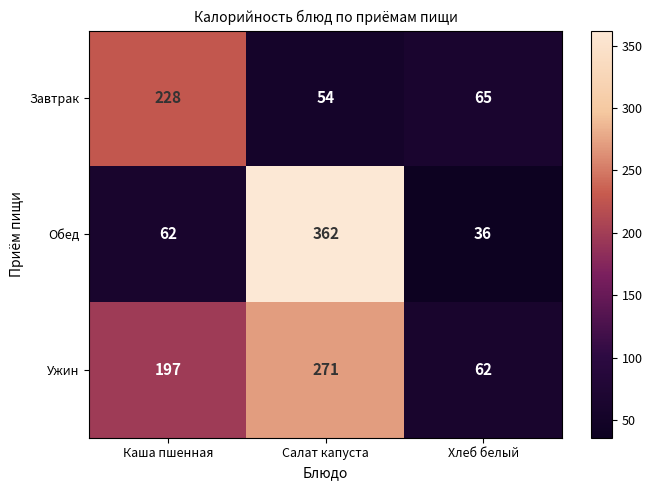

What is the average value of the Обед series?

153